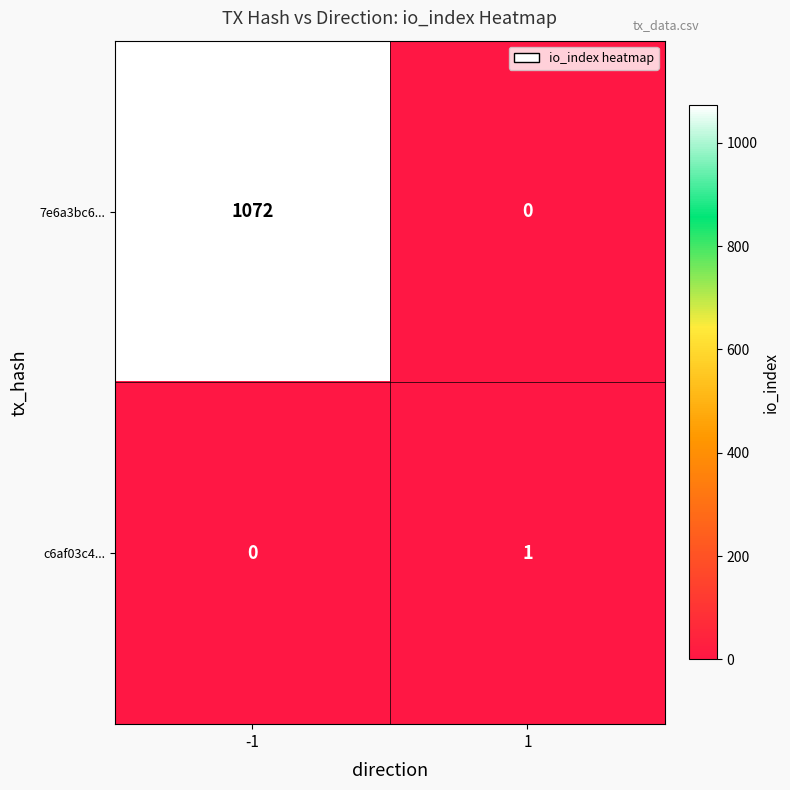

How many categories are shown in the chart?

2